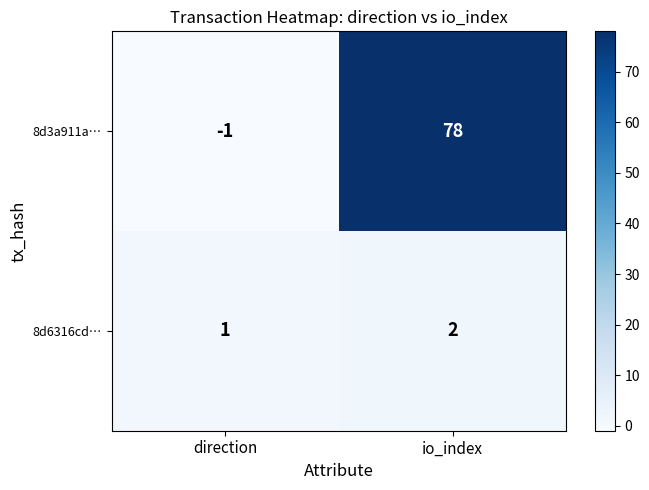

How many categories are shown in the chart?

2